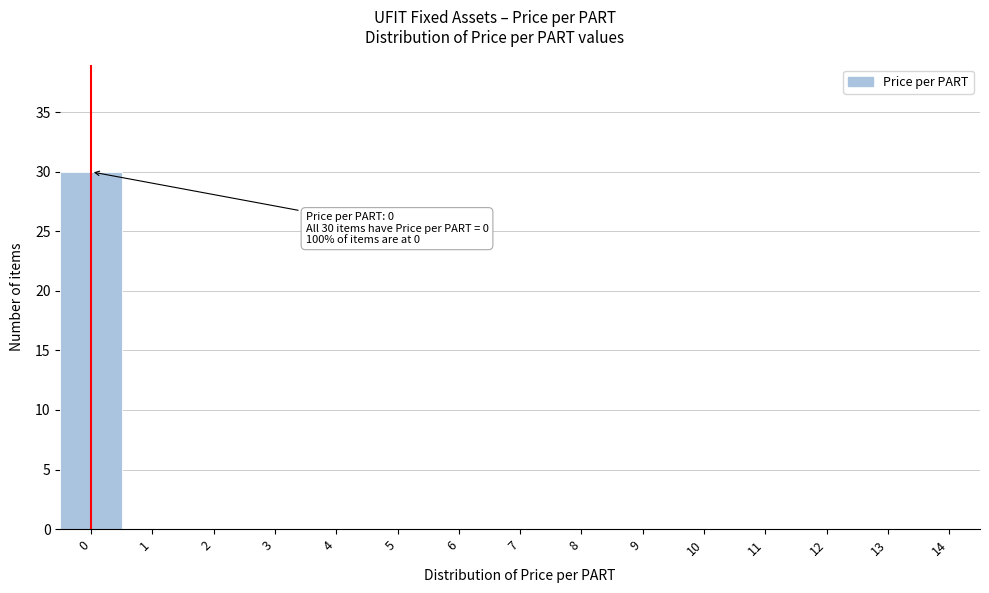

Reading right to left, what are all the values shown in this chart?

14=0	13=0	12=0	11=0	10=0	9=0	8=0	7=0	6=0	5=0	4=0	3=0	2=0	1=0	0=30